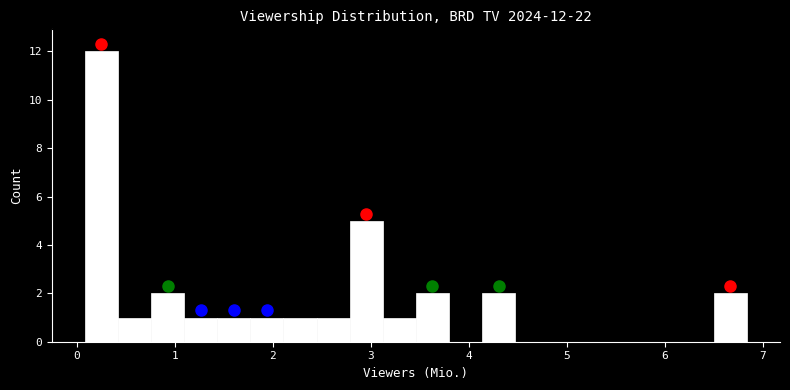

Read against the x-axis, roughly where is the centre of the tallest bar?

0.3